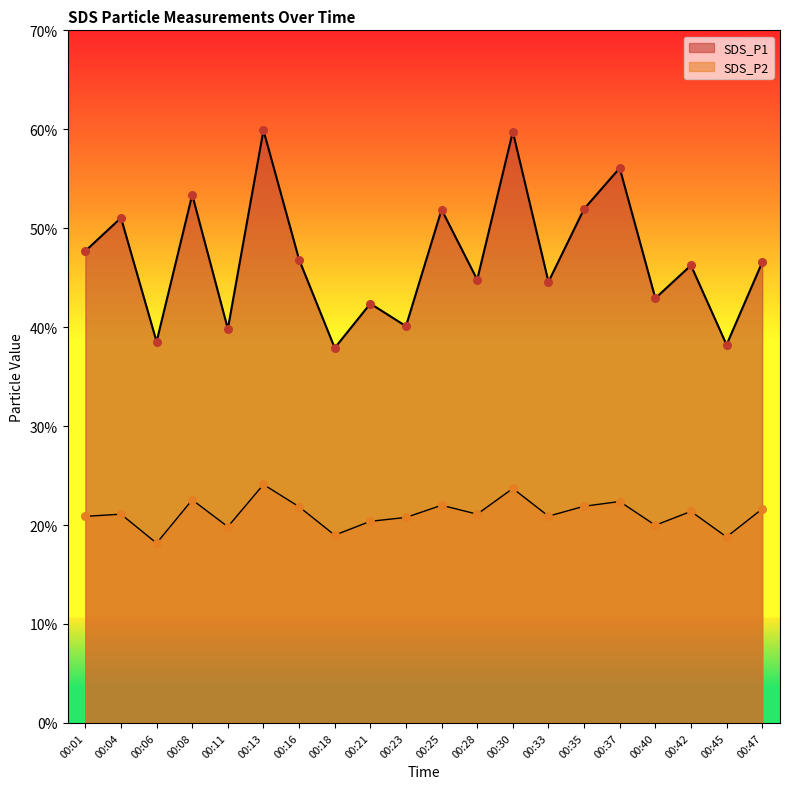

Which series has the largest total across all categories?

SDS_P1